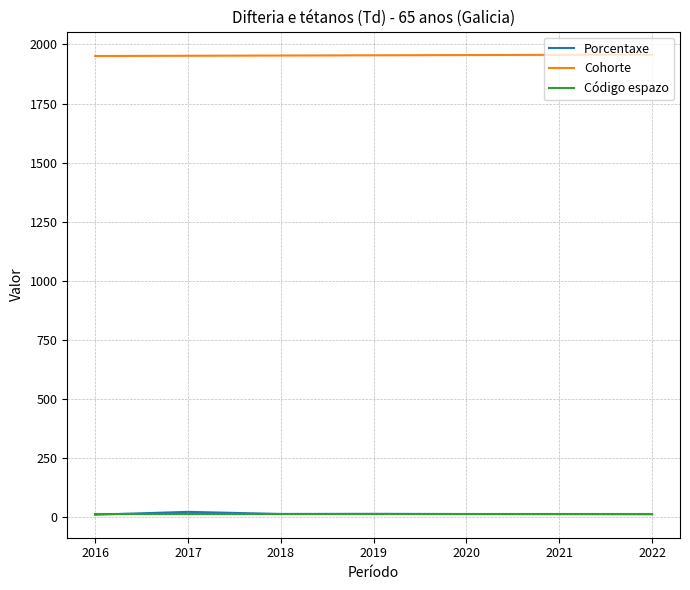

True or false: Cohorte has more than 1 interior local peaks.

False